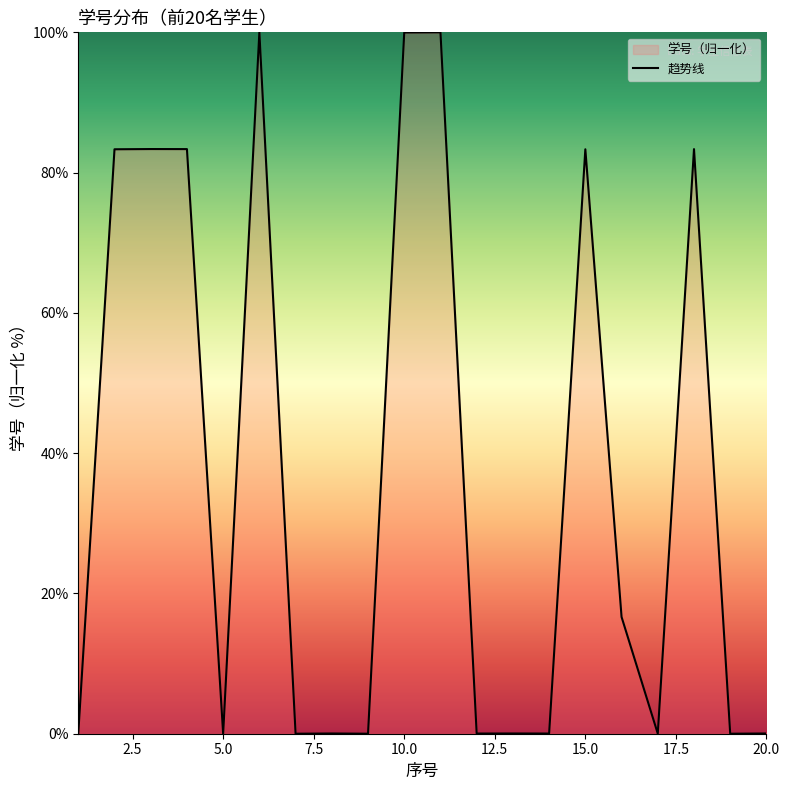

Reading right to left, what are all the values shown in this chart?

0.0	0.0	83.4	0.0	16.6	83.3	0.0	0.0	0.0	100.0	100.0	0.0	0.0	0.0	100.0	0.0	83.4	83.4	83.3	0.0